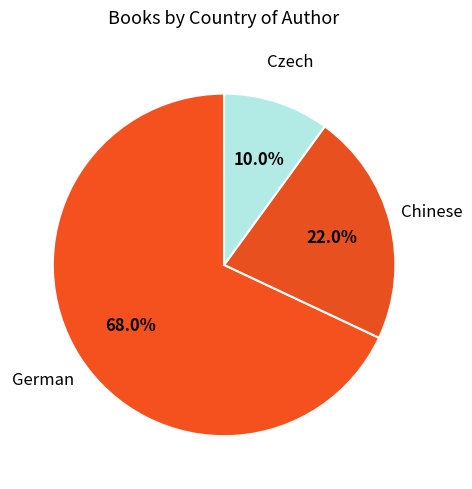

How many segments does this pie chart have?

3